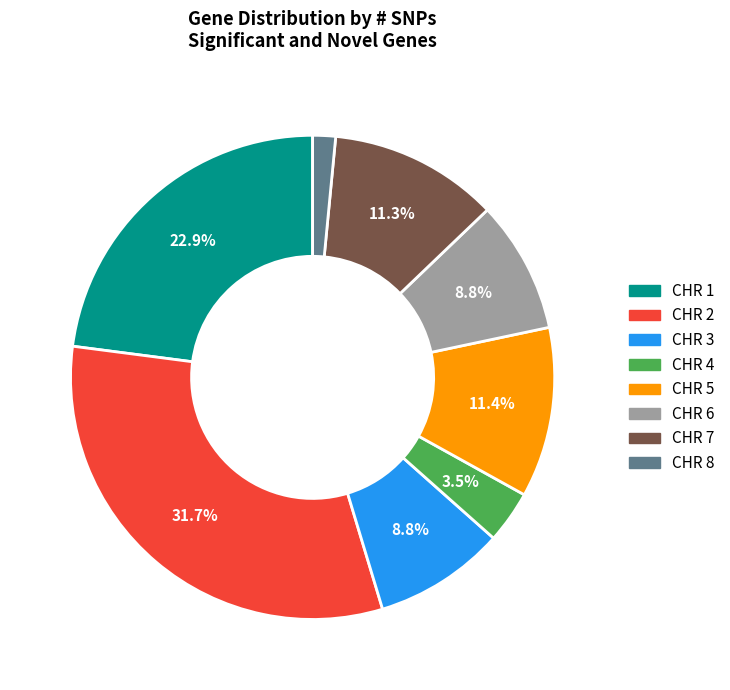

Does CHR 5 account for over 50% of the chart?

No